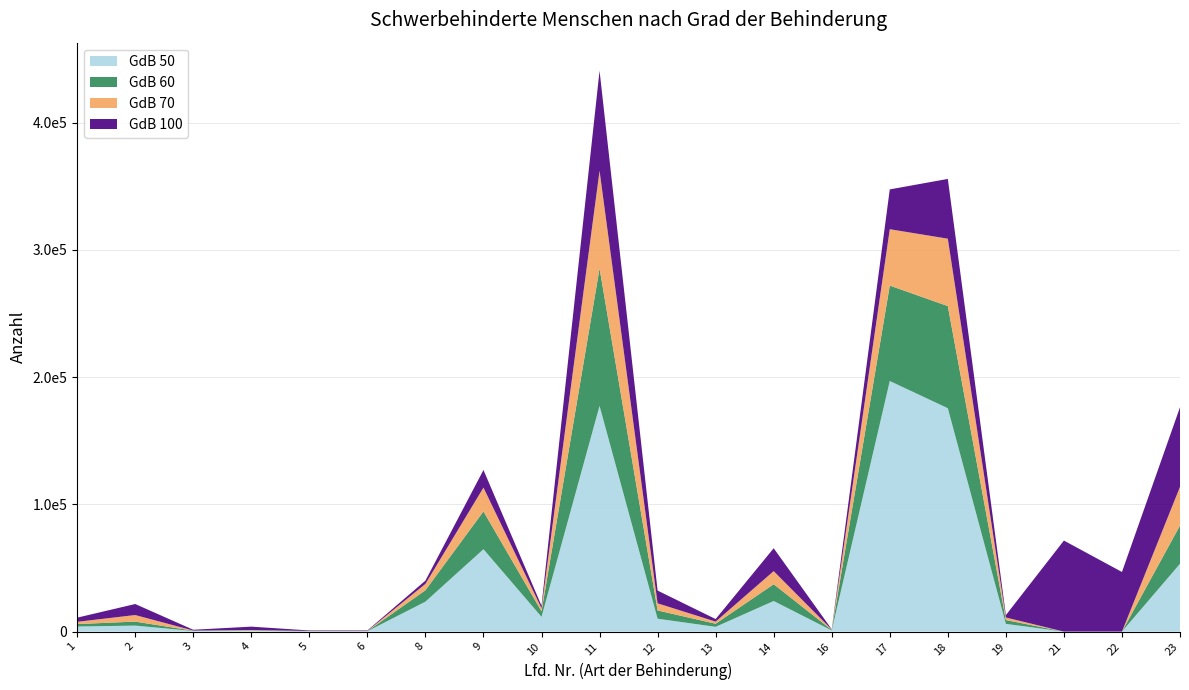

Reading left to right, extract all data points from this chart.

GdB 50: 3995	4717	471	594	201	247	23536	64744	11589	177423	10123	3745	24053	875	196949	175580	6075	0	0	53316
GdB 60: 1929	3134	208	370	150	131	8942	29732	4350	108038	6500	2434	13188	424	75017	80259	3011	0	0	30039
GdB 70: 1763	5166	143	309	155	120	5015	18717	2407	76772	5599	1669	10295	279	44296	52982	1995	0	0	30434
GdB 100: 3265	8656	621	2622	397	390	2560	13816	2006	78607	10015	1998	17980	239	31285	46964	1847	71544	46858	62523